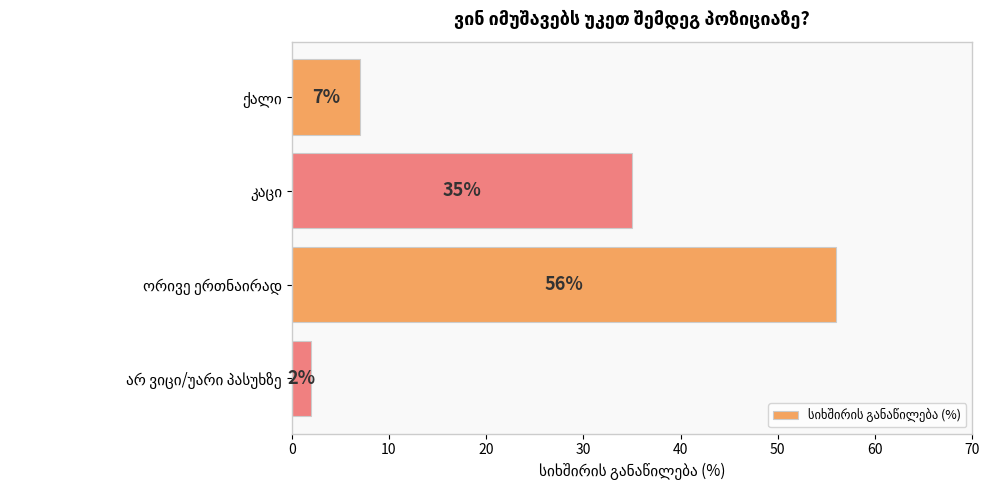

How many data points are less than 35?

2